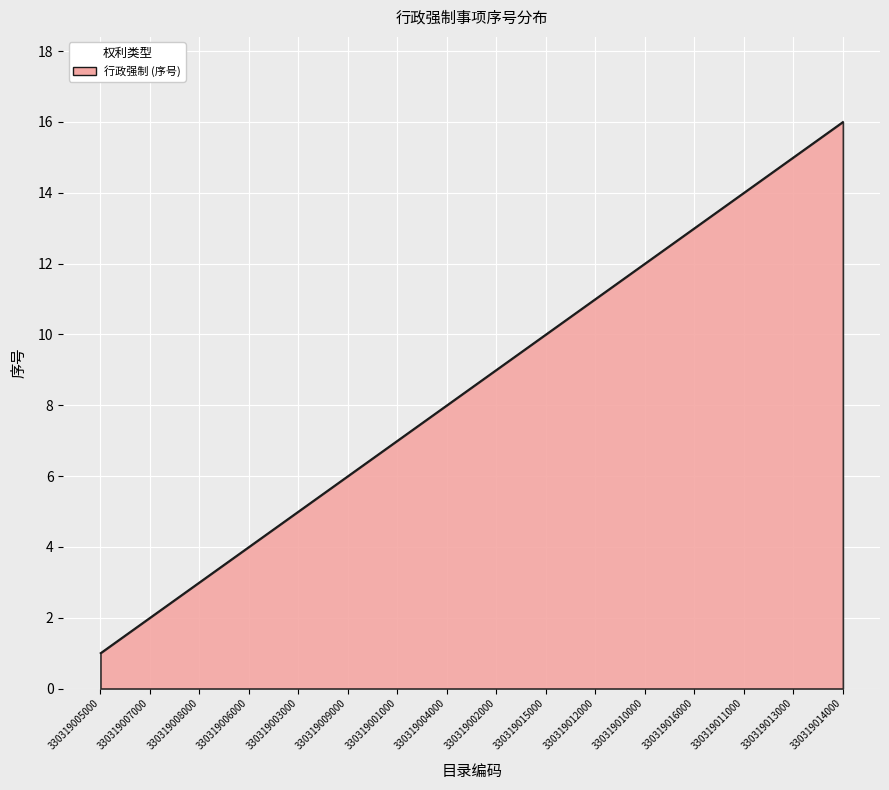

List the labels in order of value, smallest first.

330319005000, 330319007000, 330319008000, 330319006000, 330319003000, 330319009000, 330319001000, 330319004000, 330319002000, 330319015000, 330319012000, 330319010000, 330319016000, 330319011000, 330319013000, 330319014000